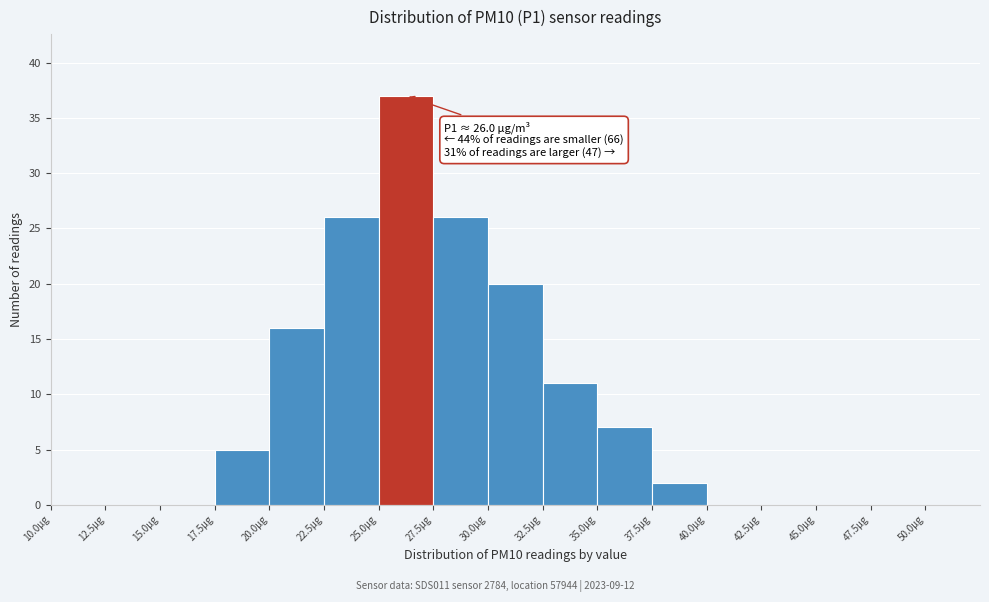

Which range on the x-axis has the tallest bar?

25.0 to 27.5